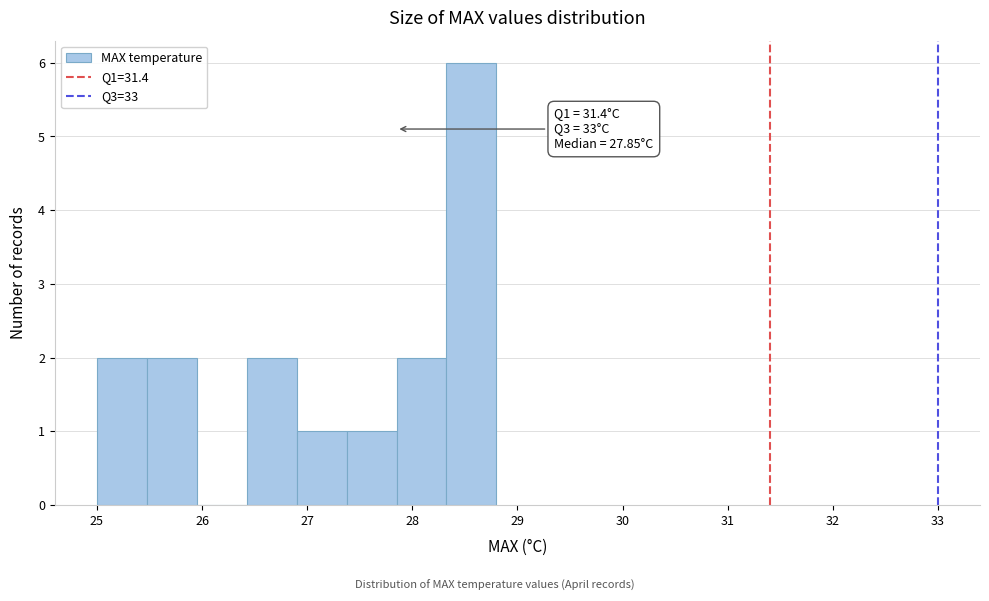

Over which range of the x-axis is the bar tallest?

28.3 to 28.8